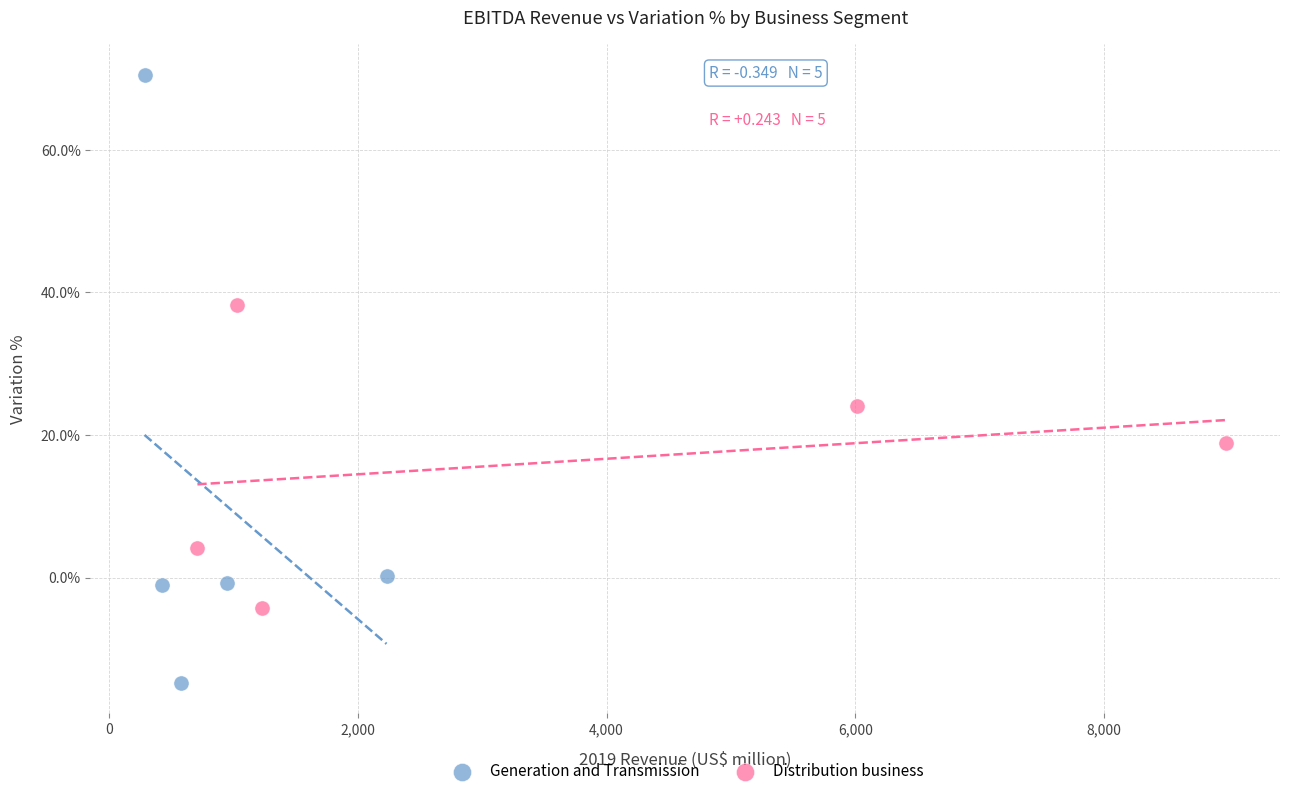

Which series has the widest spread of Y values?

Generation and Transmission